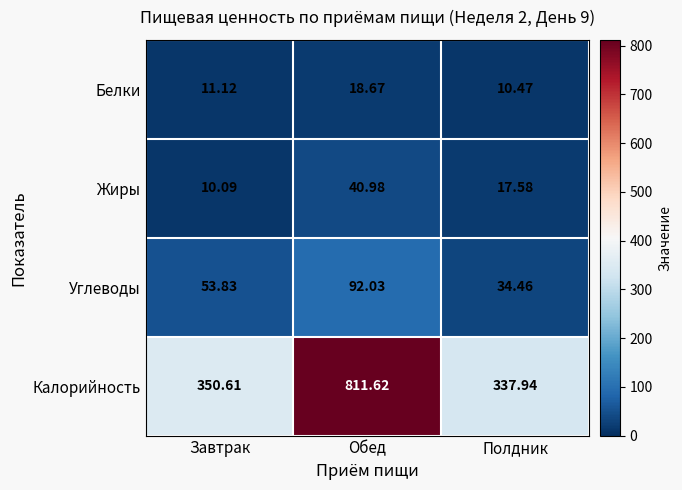

At which label does Углеводы first exceed 53?

Завтрак